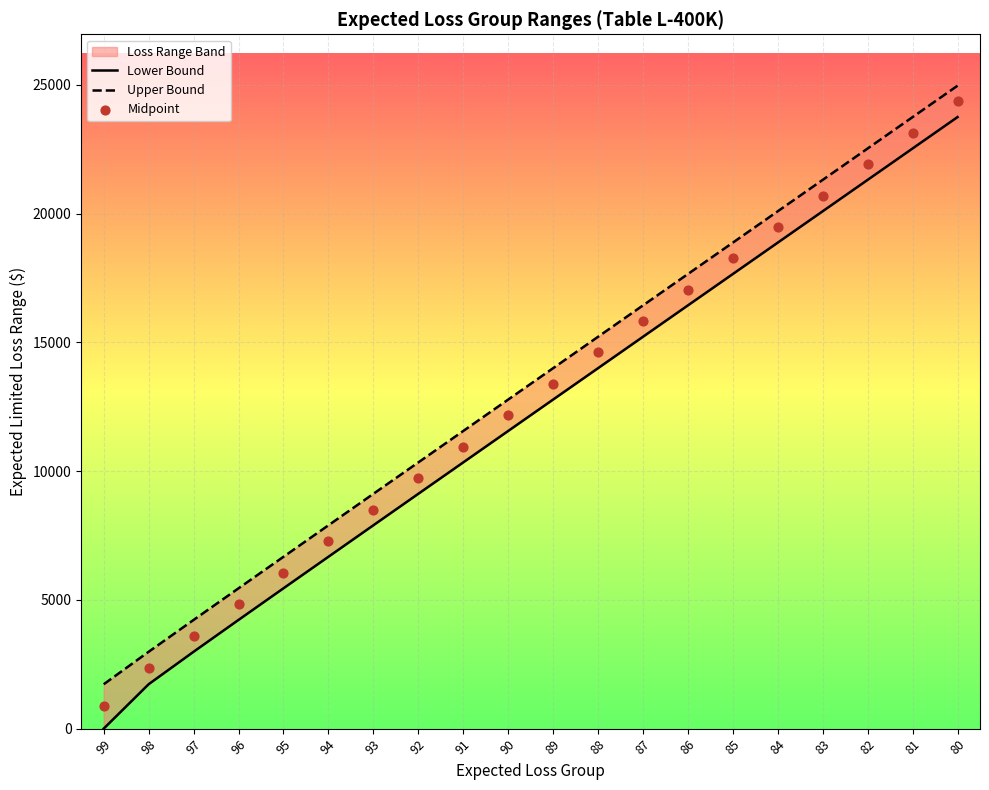

Is the value of Midpoint at 81 greater than the value of Upper Bound at 80?

No